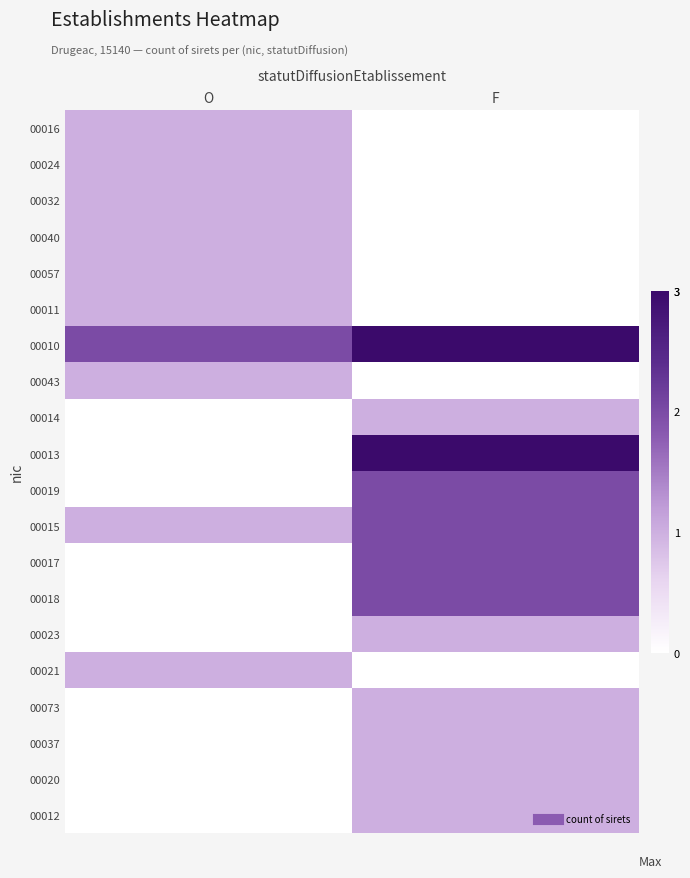

Reading right to left, transcribe all the data shown in this chart.

00016: F=0	O=1
00024: F=0	O=1
00032: F=0	O=1
00040: F=0	O=1
00057: F=0	O=1
00011: F=0	O=1
00010: F=3	O=2
00043: F=0	O=1
00014: F=1	O=0
00013: F=3	O=0
00019: F=2	O=0
00015: F=2	O=1
00017: F=2	O=0
00018: F=2	O=0
00023: F=1	O=0
00021: F=0	O=1
00073: F=1	O=0
00037: F=1	O=0
00020: F=1	O=0
00012: F=1	O=0